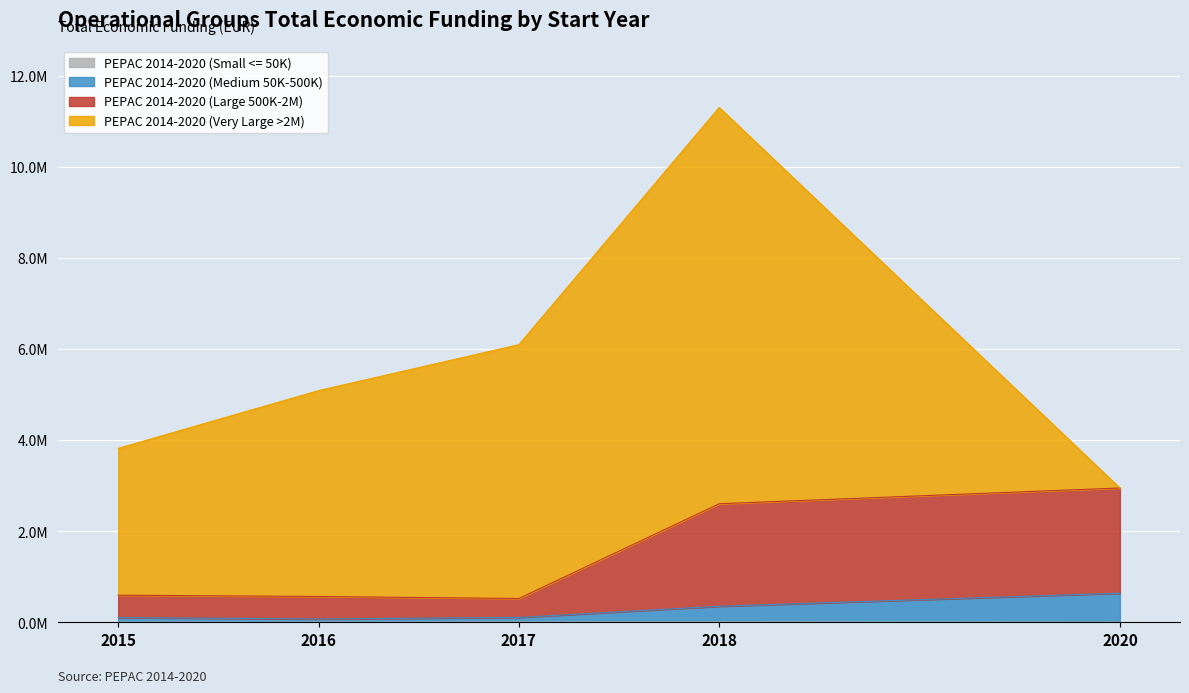

The PEPAC 2014-2020 (Small <= 50K) series shows 2362 at 2020. True or false?

False